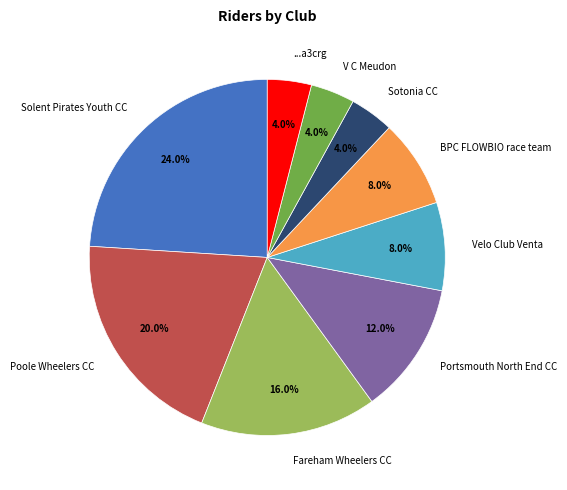

The Poole Wheelers CC slice represents 20% of the pie. True or false?

True